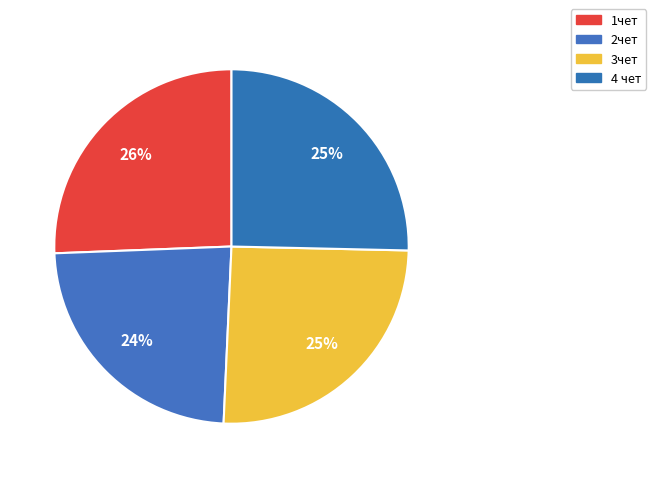

How many slices are in this pie chart?

4